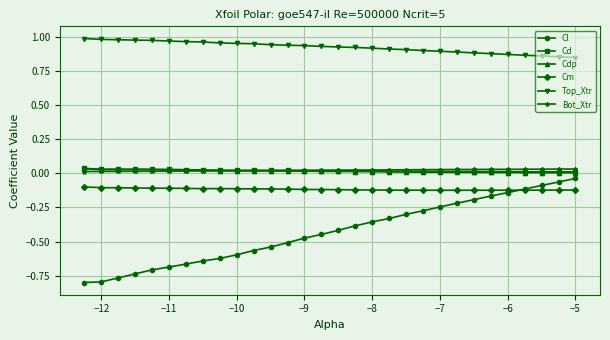

True or false: Cm and Cd cross at least once.

False